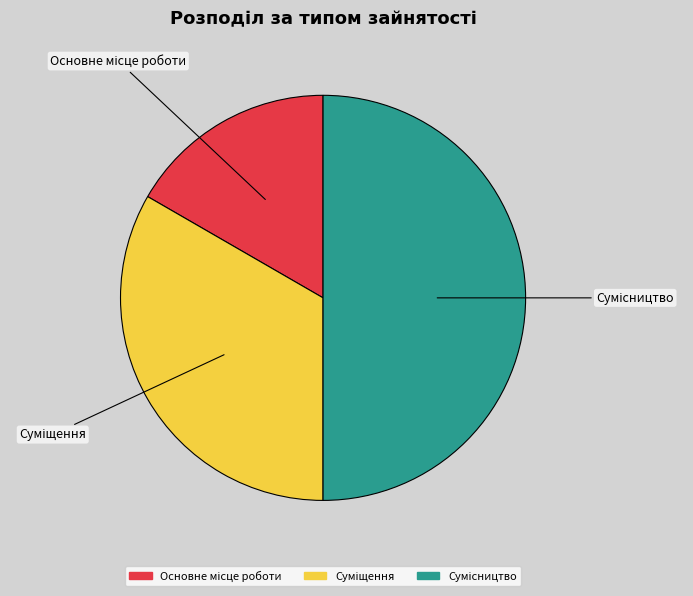

Rank the categories by value from highest to lowest.

Сумісництво, Суміщення, Основне місце роботи